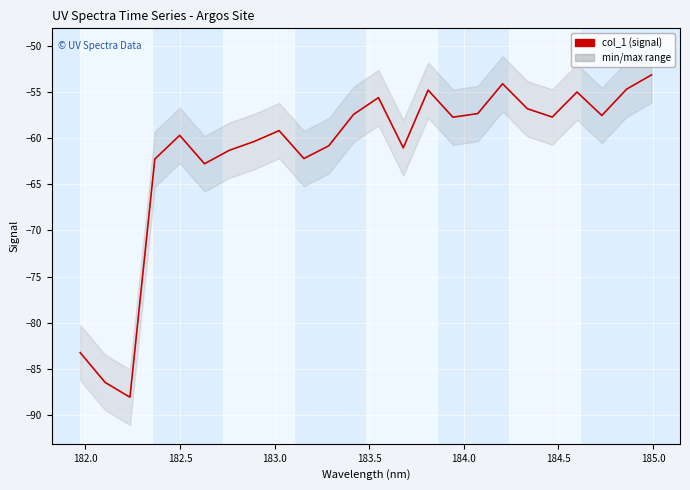

What is the sum of all values?

-1479.6